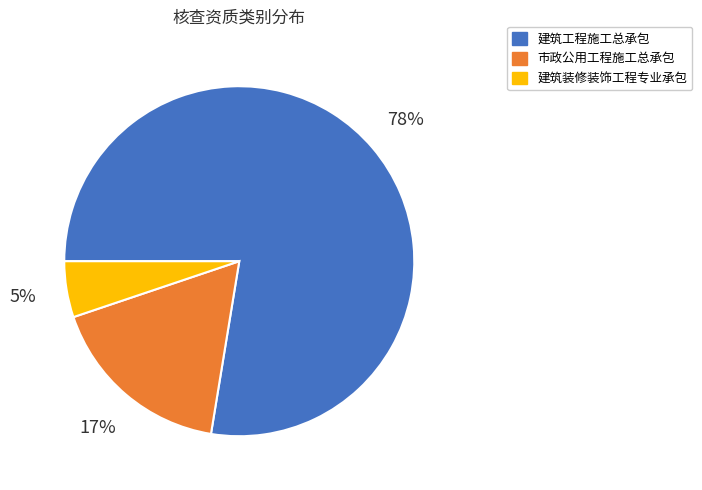

Is there a majority slice in this chart?

Yes